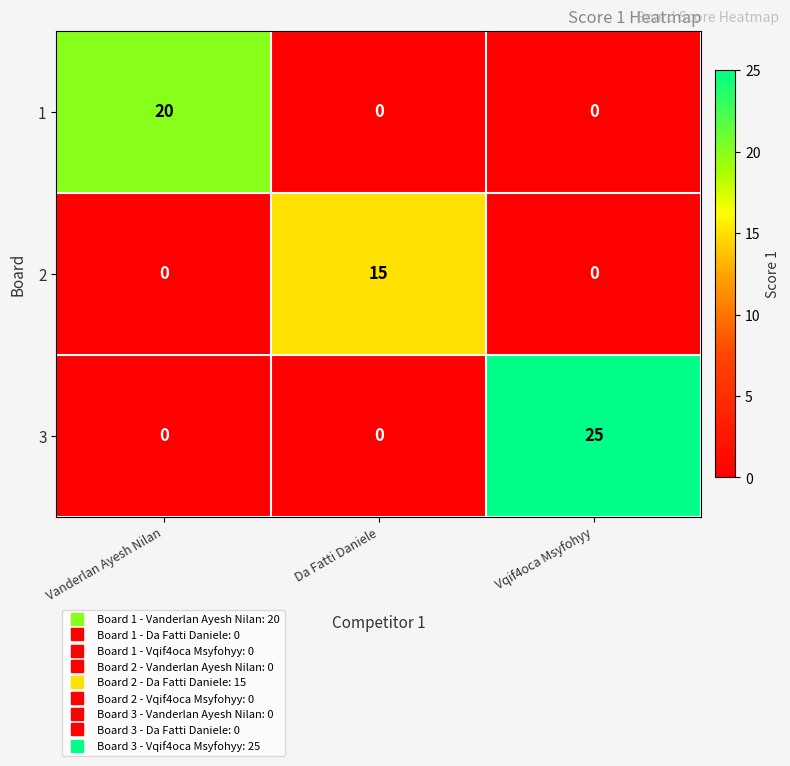

What is the sum of the 2 values at Vanderlan Ayesh Nilan and Da Fatti Daniele?

15